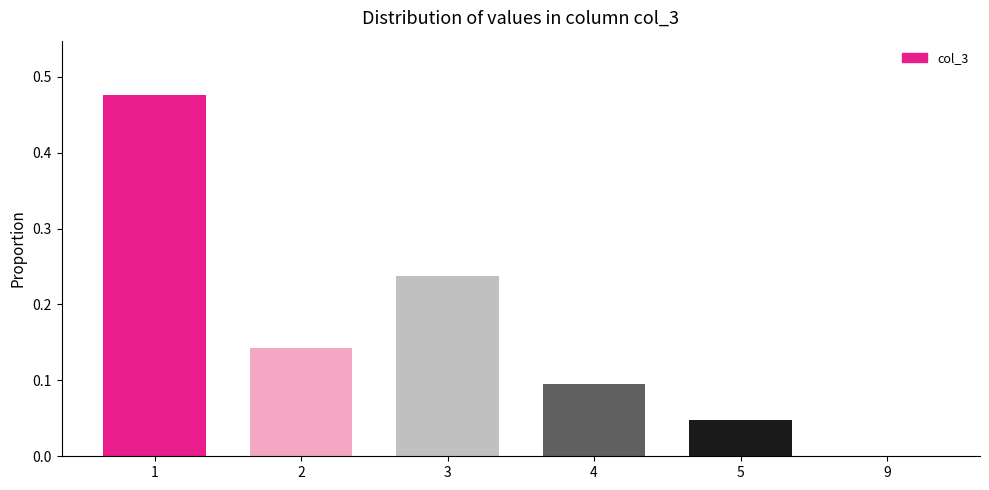

What is the sum of all values?

1.0